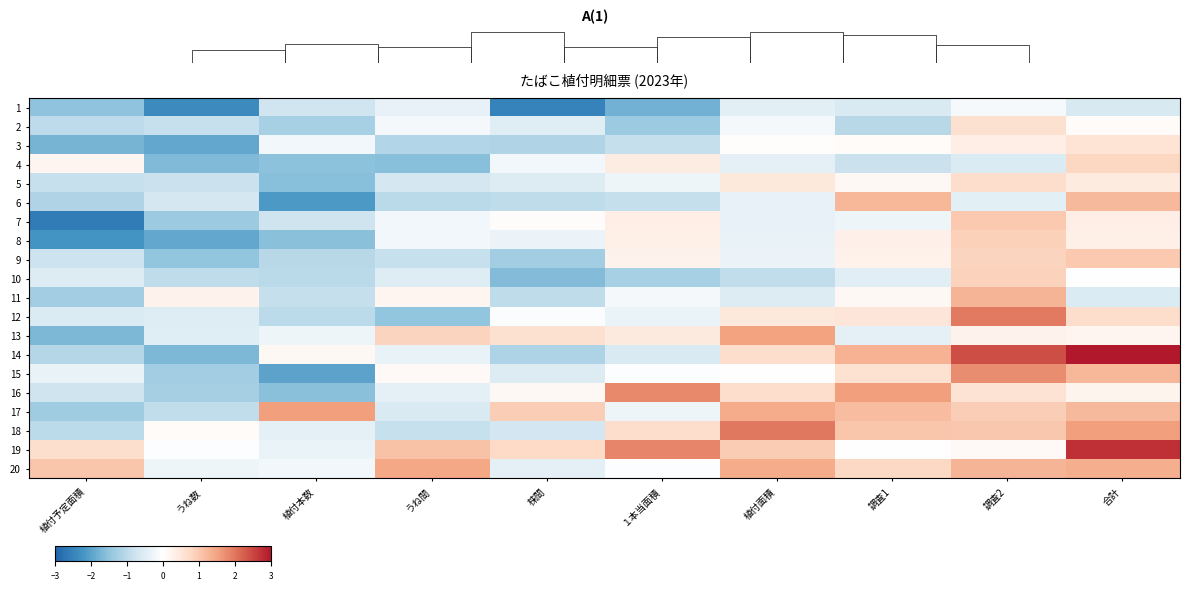

How many values in the 12 series are below 0?

6